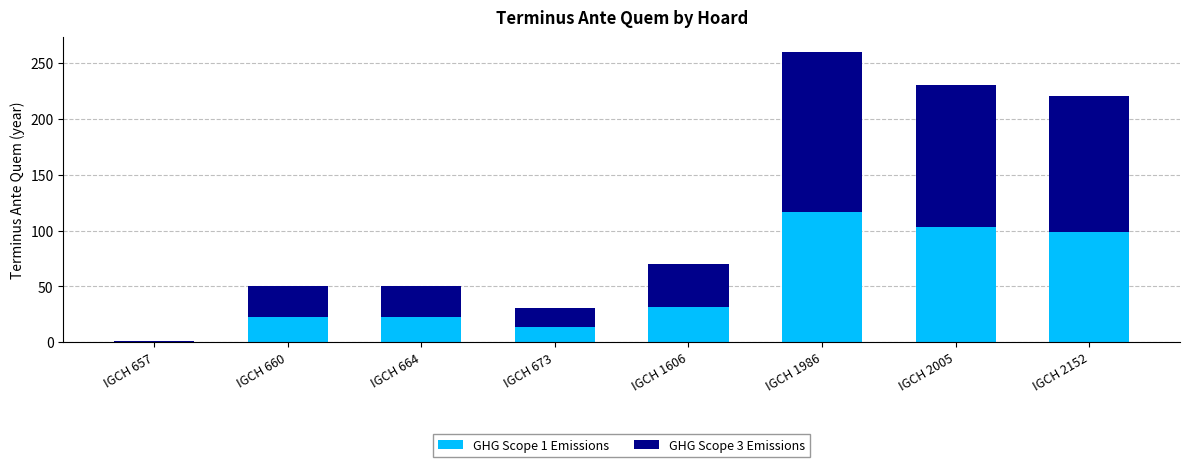

Which category has the highest value in the GHG Scope 1 Emissions series?

IGCH 1986